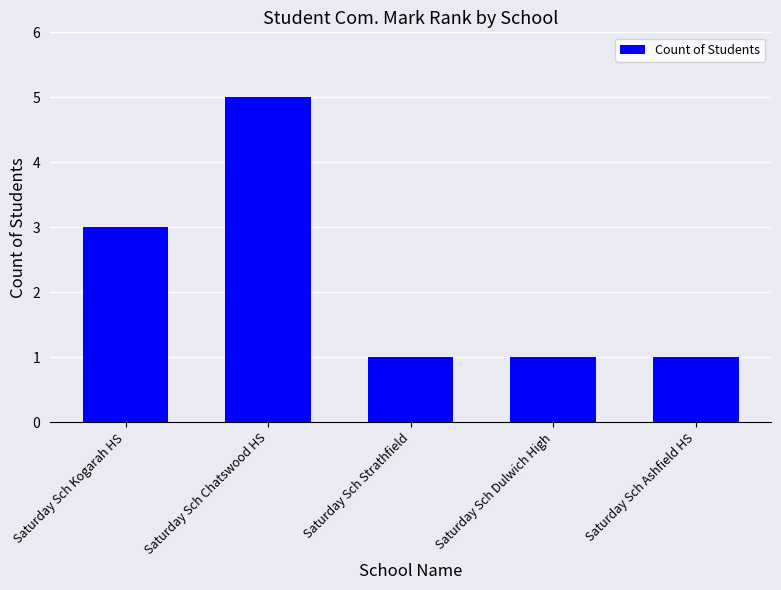

Is it true that the value at Saturday Sch Kogarah HS is 3?

True